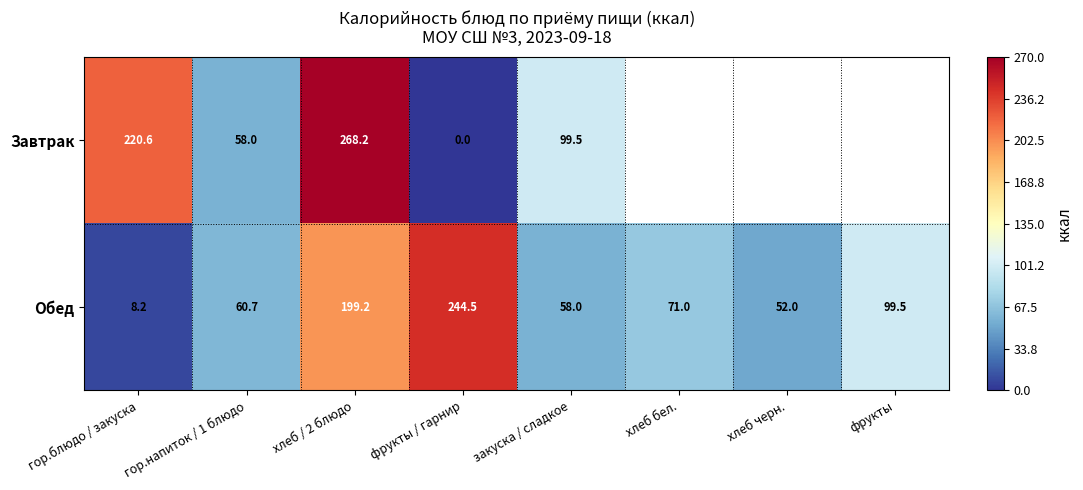

Is the value of Обед at гор.блюдо / закуска greater than the value of Завтрак at гор.блюдо / закуска?

No